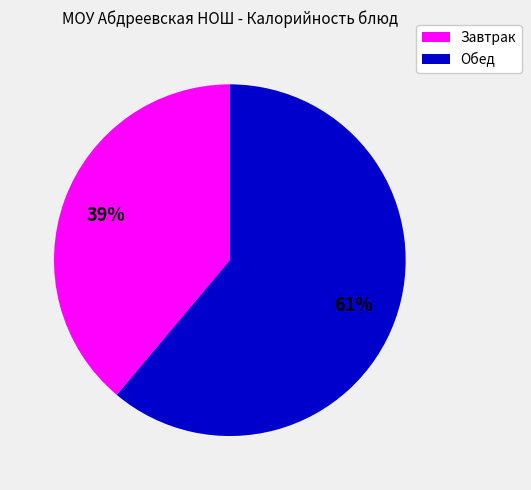

Is there any slice that represents more than half of the pie?

Yes